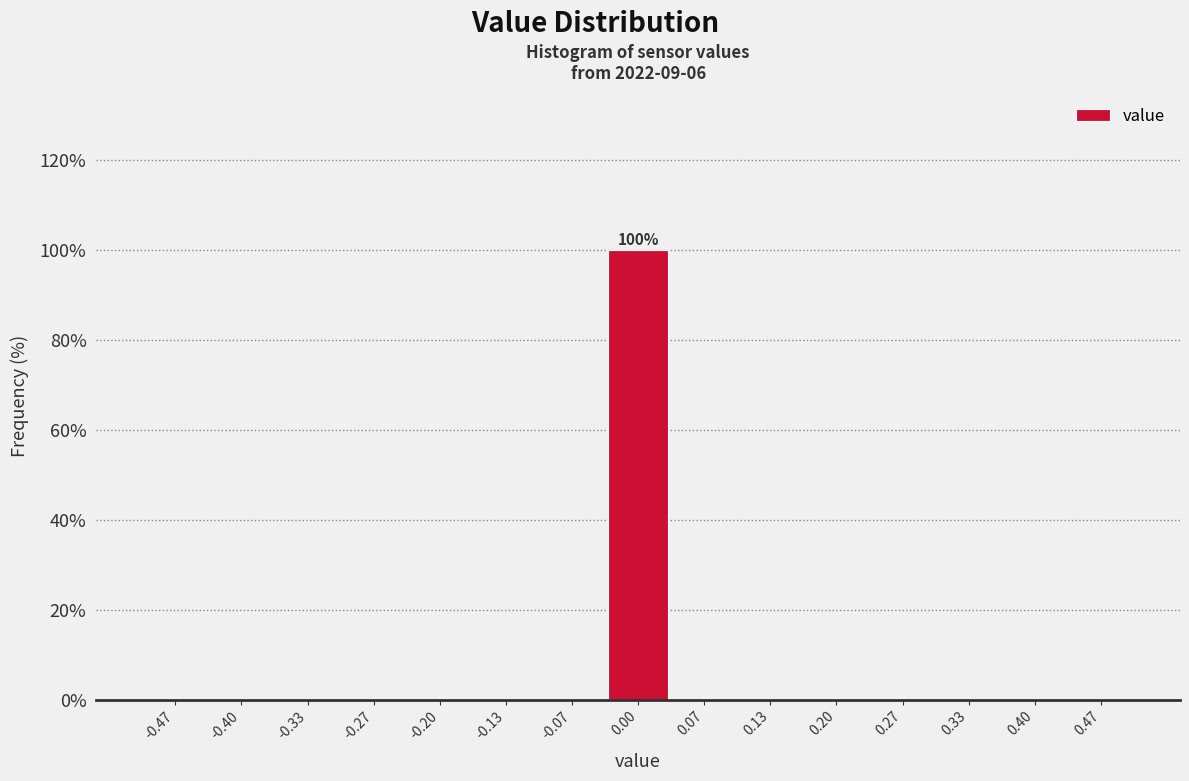

Which range on the x-axis has the tallest bar?

-0.03 to 0.03